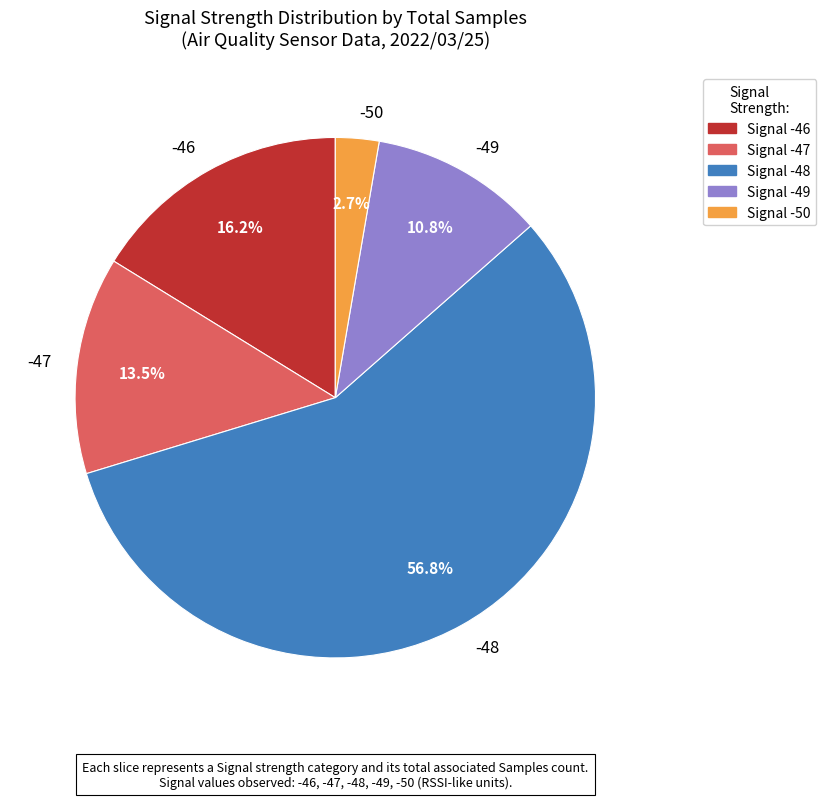

How many slices are in this pie chart?

5